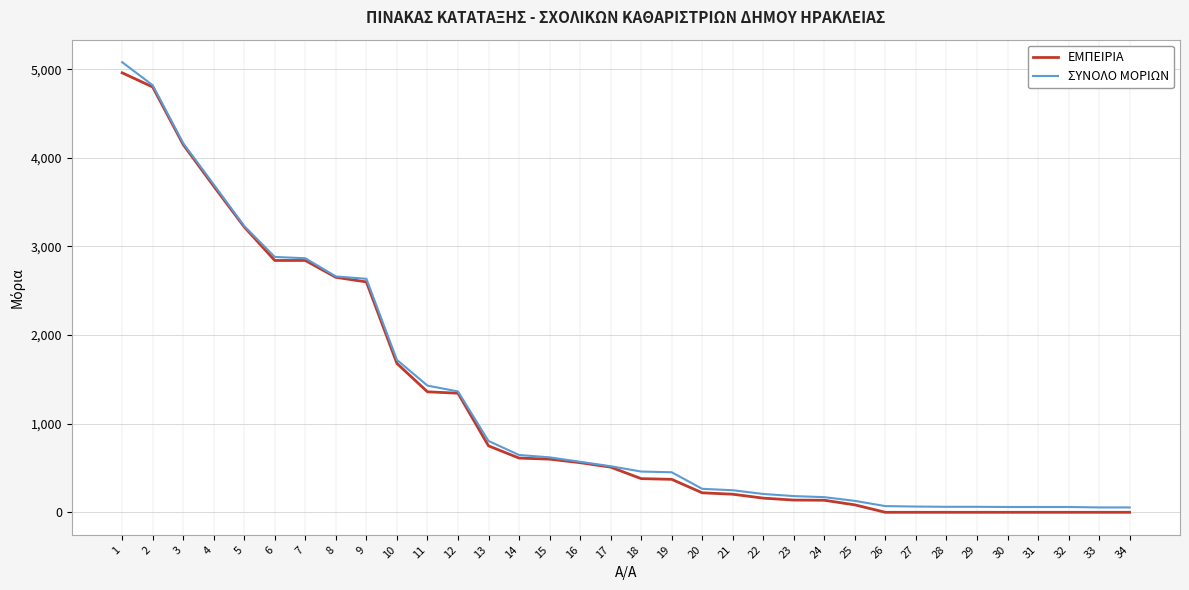

Which series has the widest spread of values?

ΣΥΝΟΛΟ ΜΟΡΙΩΝ